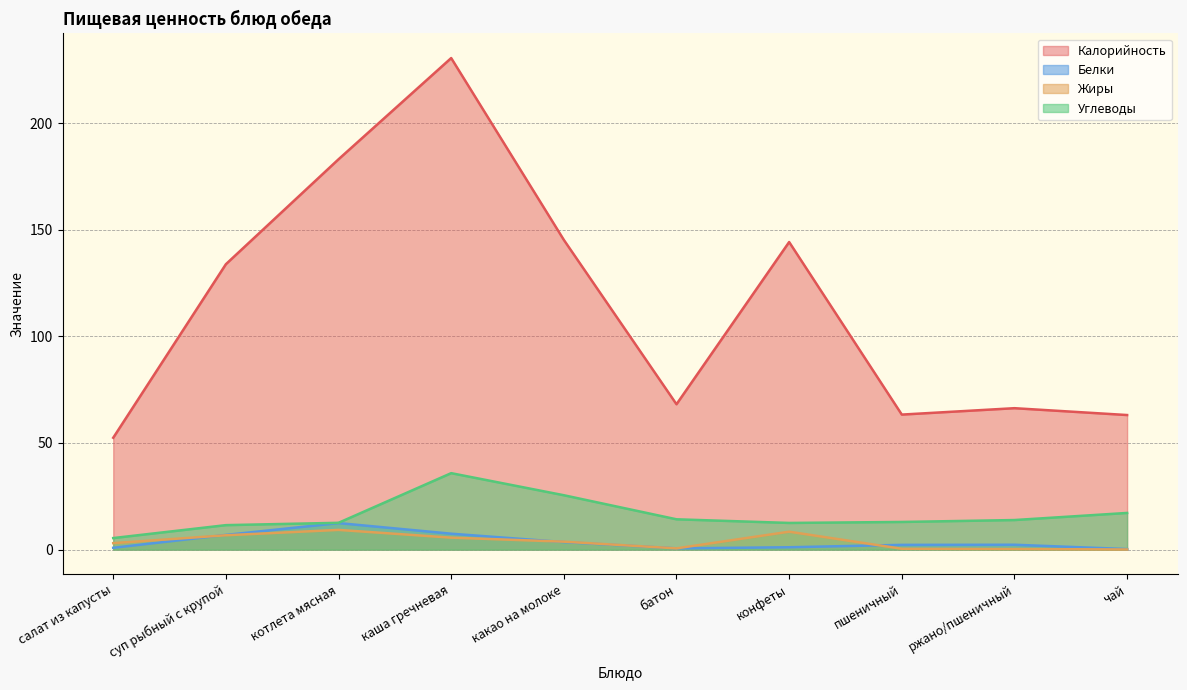

How many interior local valleys does the Калорийность series have?

2